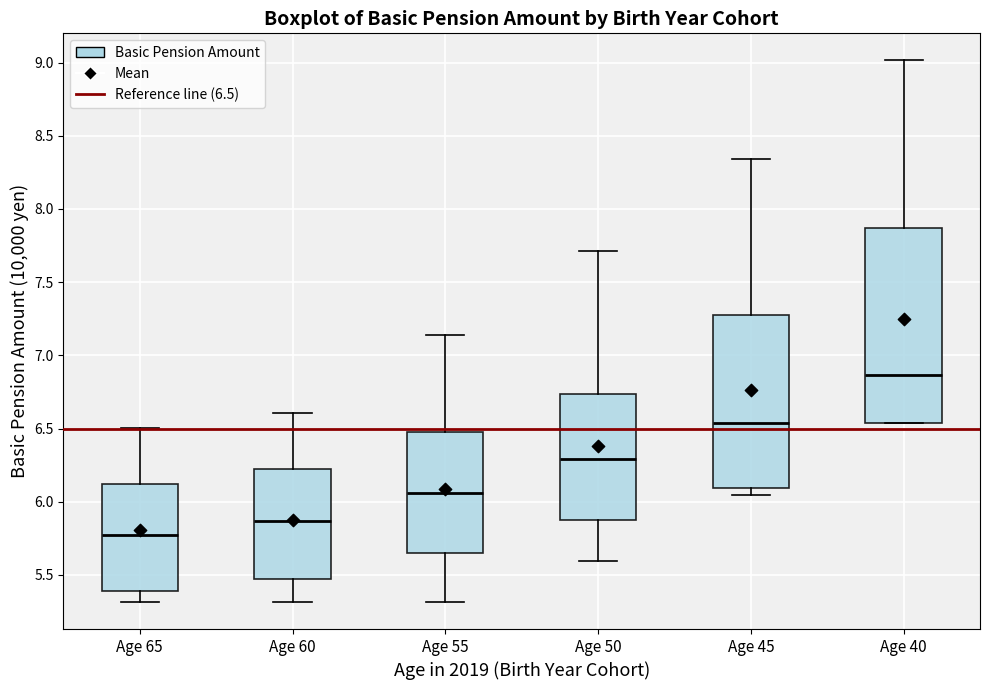

Reading left to right, transcribe this box plot: for each box, give where its median line is, the range the box spans, and where its two whiskers end, as read against the y-axis. The values are not printed on the chart, so give them approximately, as read against the axis.

Age 65: median 5.75, box 5.40 to 6.10, whiskers 5.30 to 6.50
Age 60: median 5.85, box 5.45 to 6.20, whiskers 5.30 to 6.60
Age 55: median 6.05, box 5.65 to 6.50, whiskers 5.30 to 7.15
Age 50: median 6.30, box 5.85 to 6.75, whiskers 5.60 to 7.70
Age 45: median 6.55, box 6.10 to 7.30, whiskers 6.05 to 8.35
Age 40: median 6.85, box 6.55 to 7.85, whiskers 6.55 to 9.00